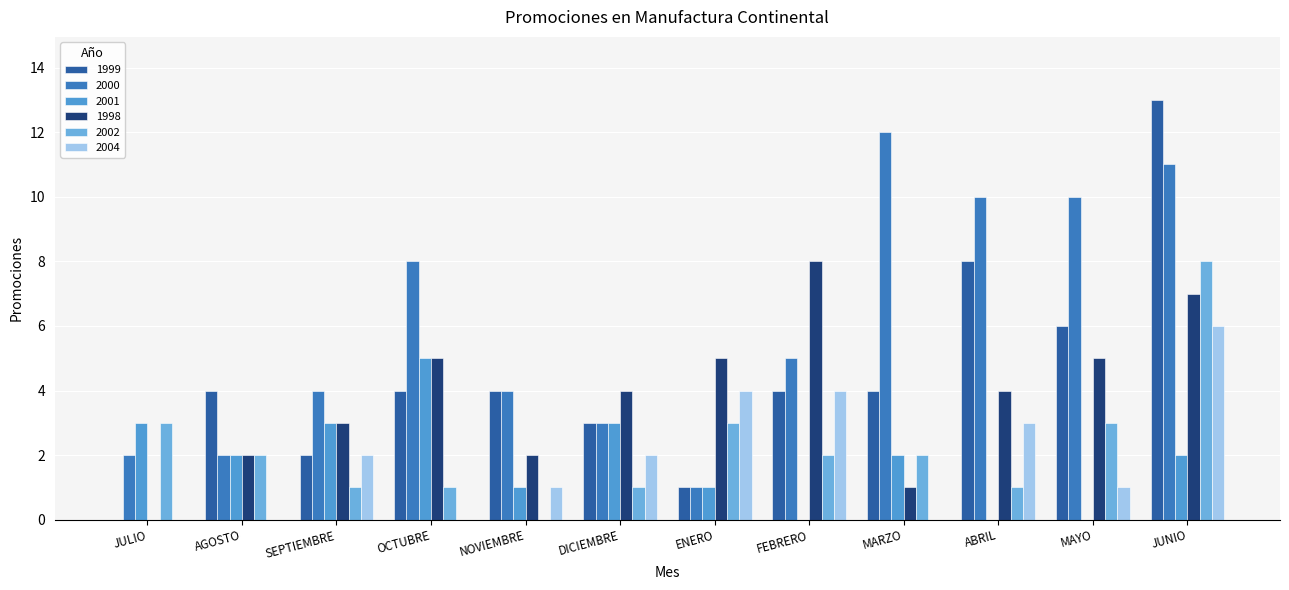

How many groups of bars are there?

12